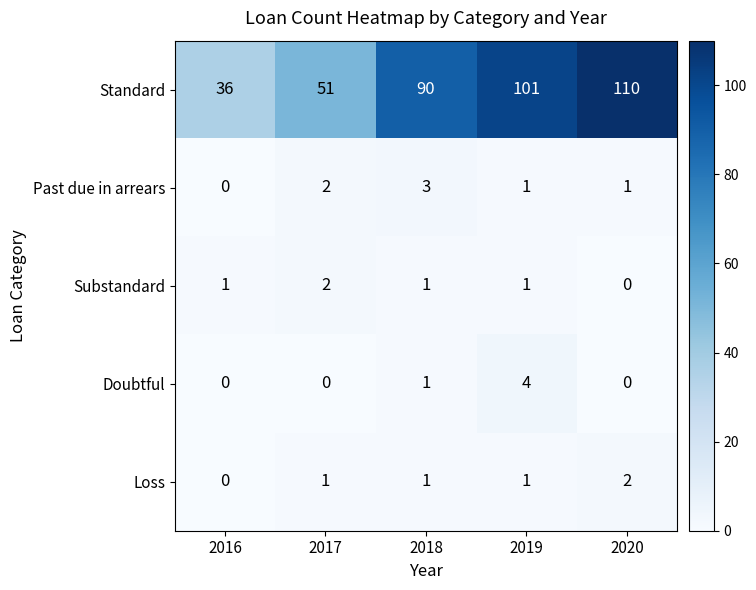

The value of Doubtful at 2016 is -1. True or false?

False